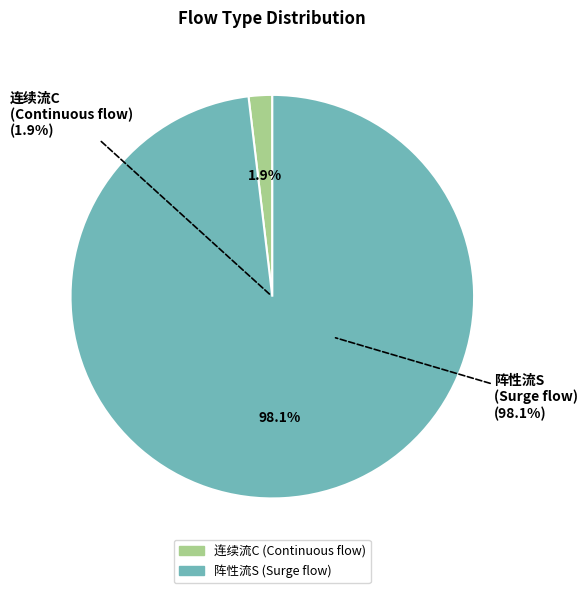

Combined, what portion of the pie is 连续流C and 阵性流S?

100.0%